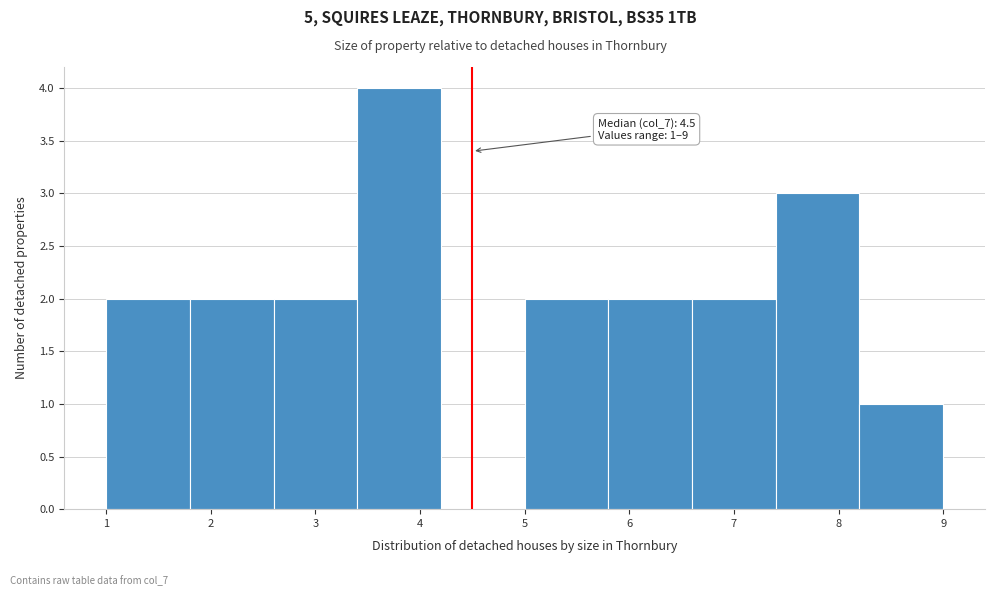

Over which range of the x-axis is the bar tallest?

3.4 to 4.2